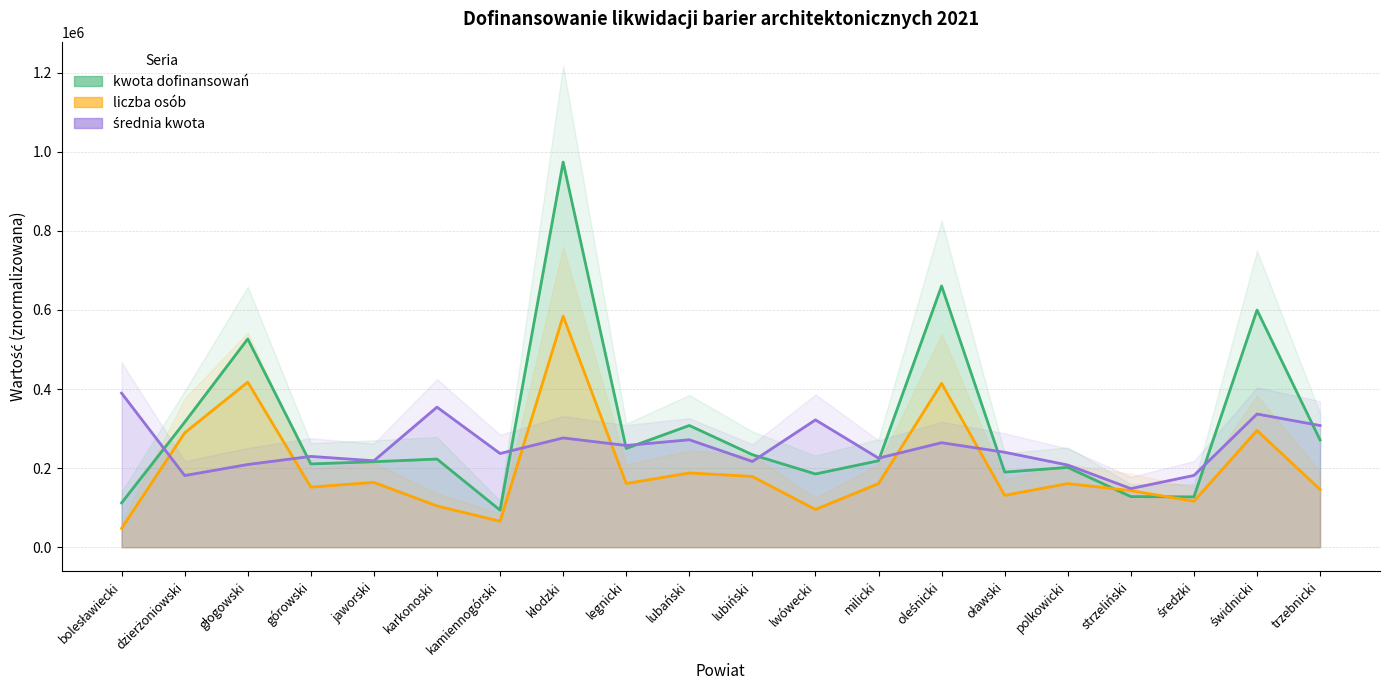

How many times do liczba osób and średnia kwota cross each other?

6